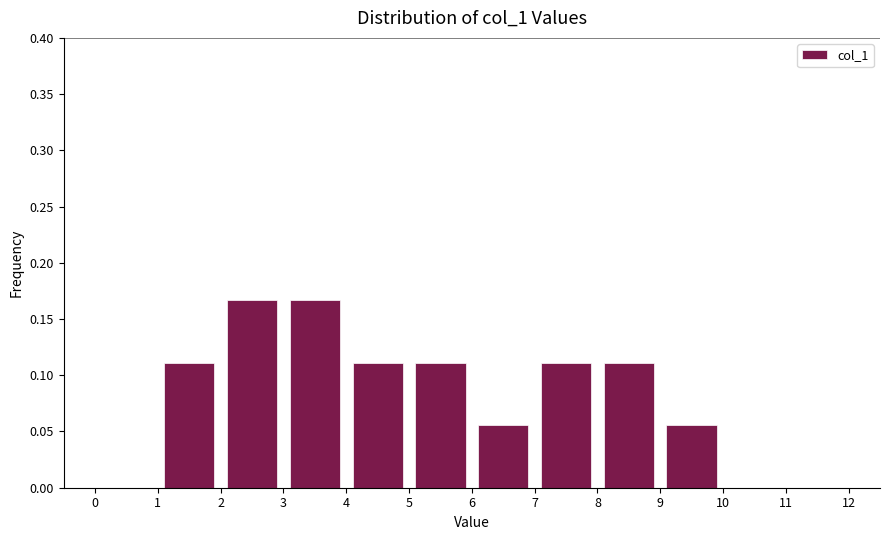

Reading left to right, transcribe this chart: for each bar, give the range it covers on the x-axis and its height. The values are not printed on the chart, so give them approximately, as read against the axis.

0 to 1: 0
1 to 2: 0.110
2 to 3: 0.165
3 to 4: 0.165
4 to 5: 0.110
5 to 6: 0.110
6 to 7: 0.055
7 to 8: 0.110
8 to 9: 0.110
9 to 10: 0.055
10 to 11: 0
11 to 12: 0